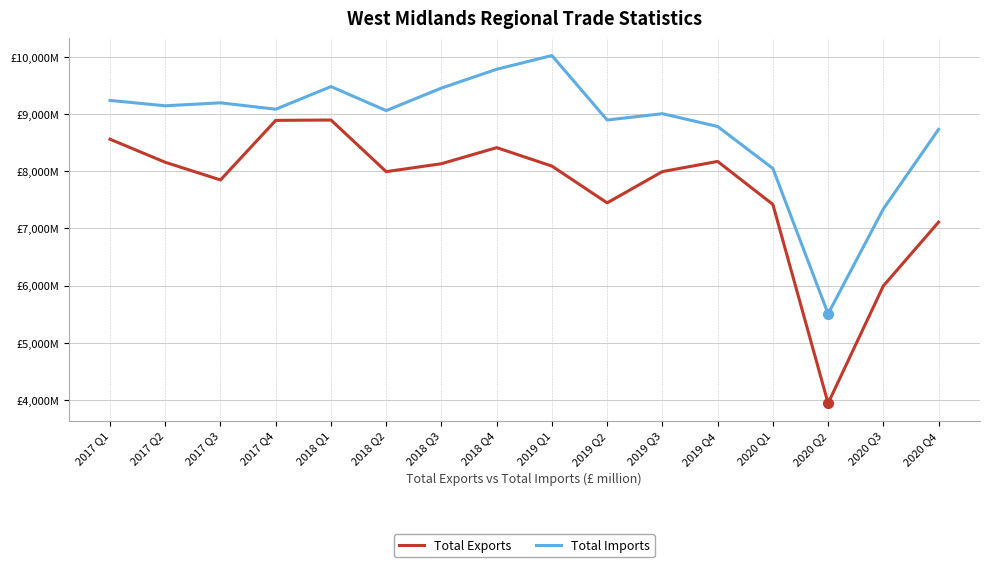

Reading right to left, extract all data points from this chart.

Total Exports: 7111	5995	3943	7421	8173	7995	7448	8091	8414	8133	7994	8897	8891	7849	8158	8561
Total Imports: 8733	7342	5507	8050	8784	9008	8897	10025	9785	9456	9062	9482	9086	9198	9146	9240